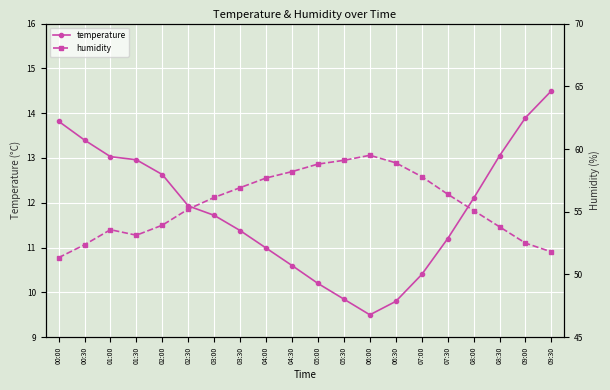

What is the difference between the highest and lowest values at 09:30?

37.3